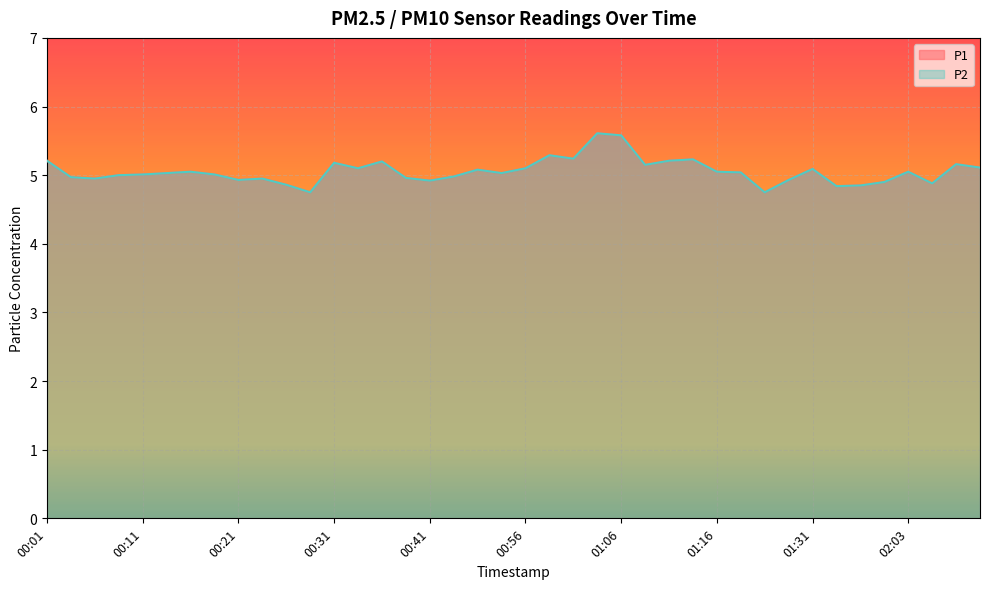

Which has a higher value, 01:47 or 00:01?

00:01